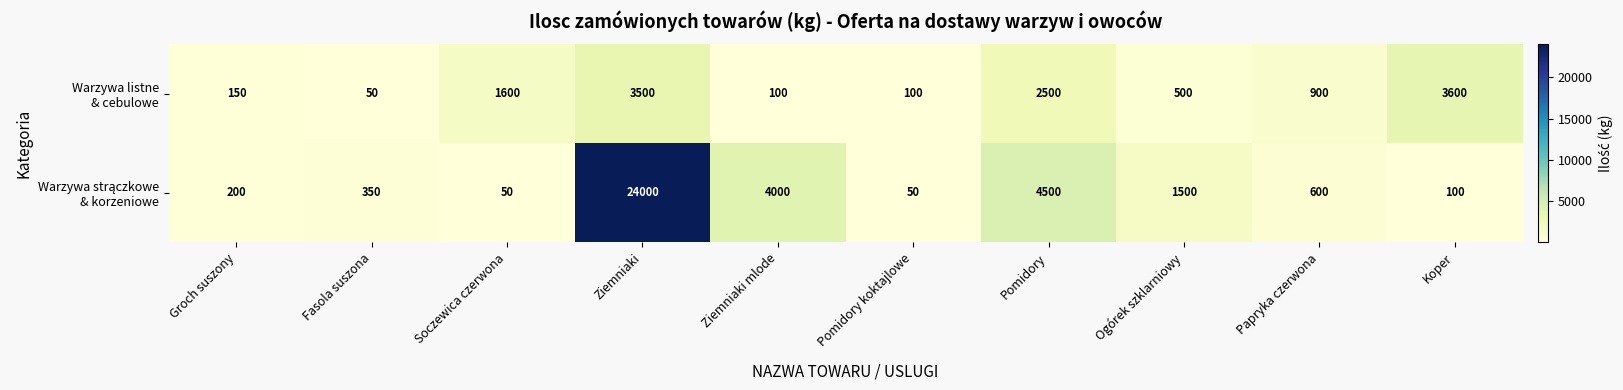

What is the total value across all series at Ziemniaki mlode?

4100